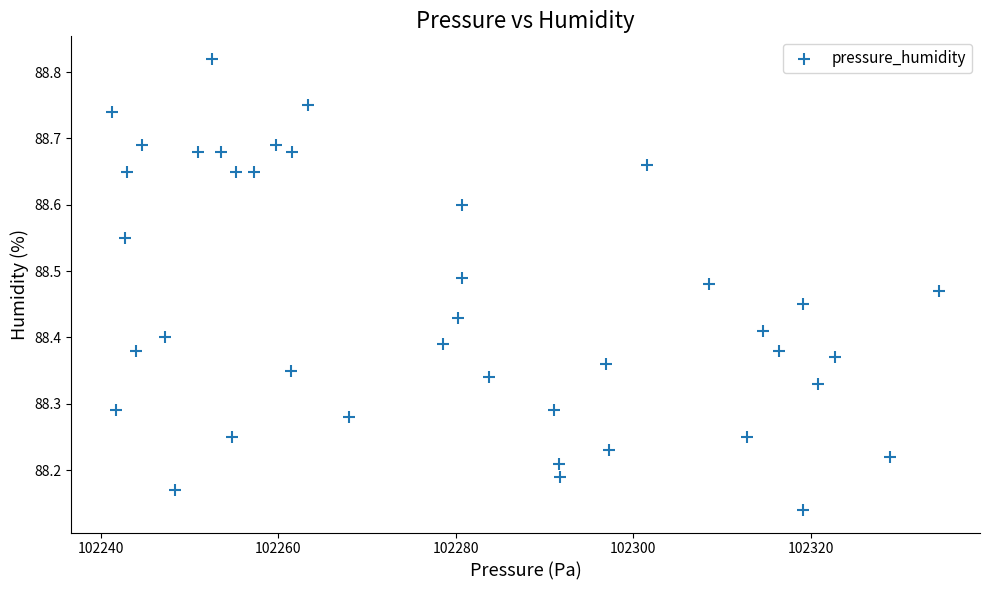

What is the range of Y values (max minus min)?

0.7